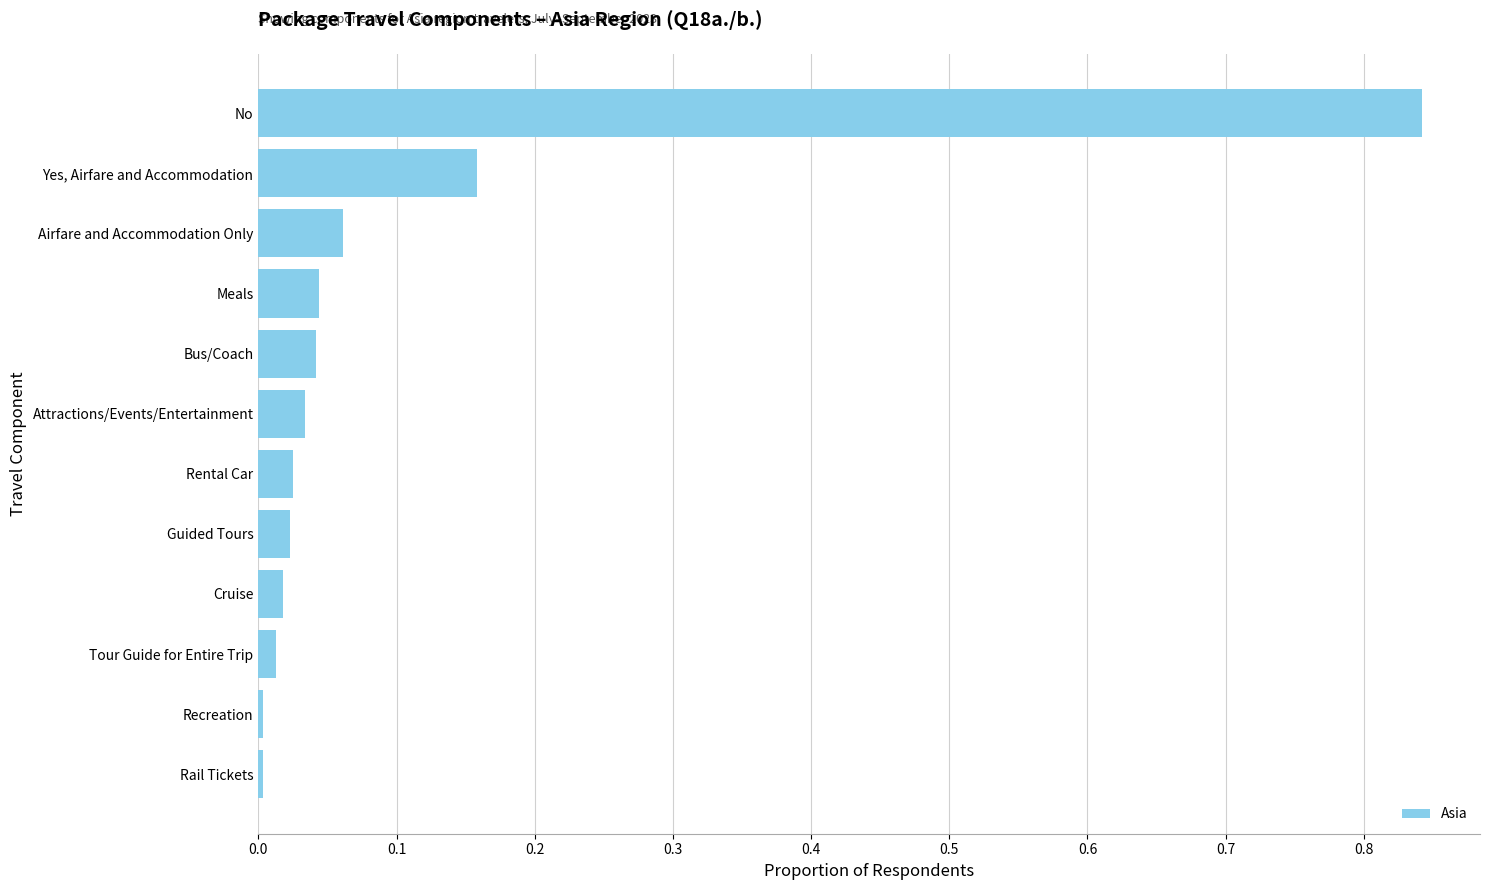

The chart shows a value of 0.0 at Cruise. True or false?

True